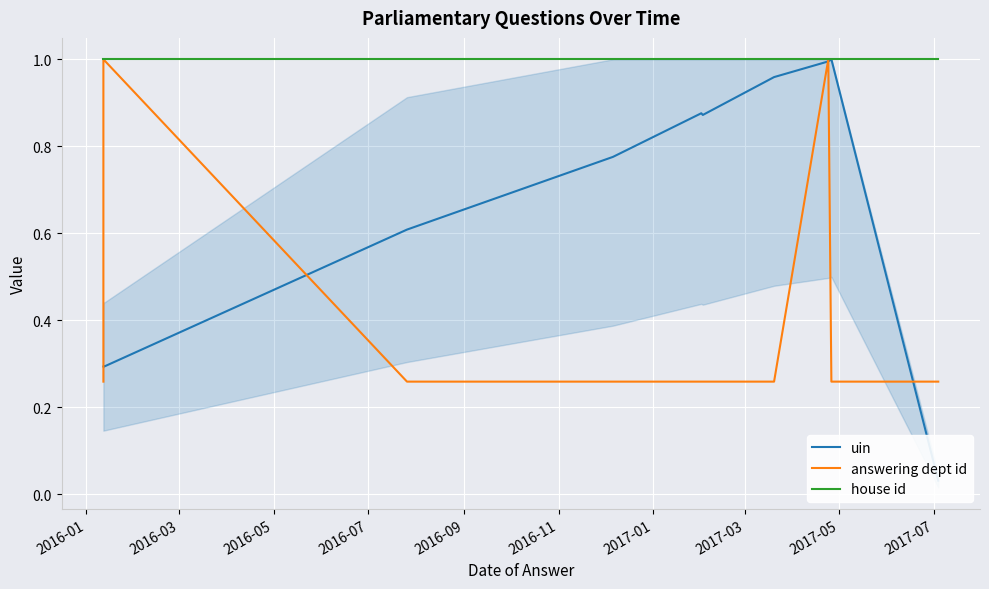

What is the value of the answering dept id point at the 10th from the left?

0.3